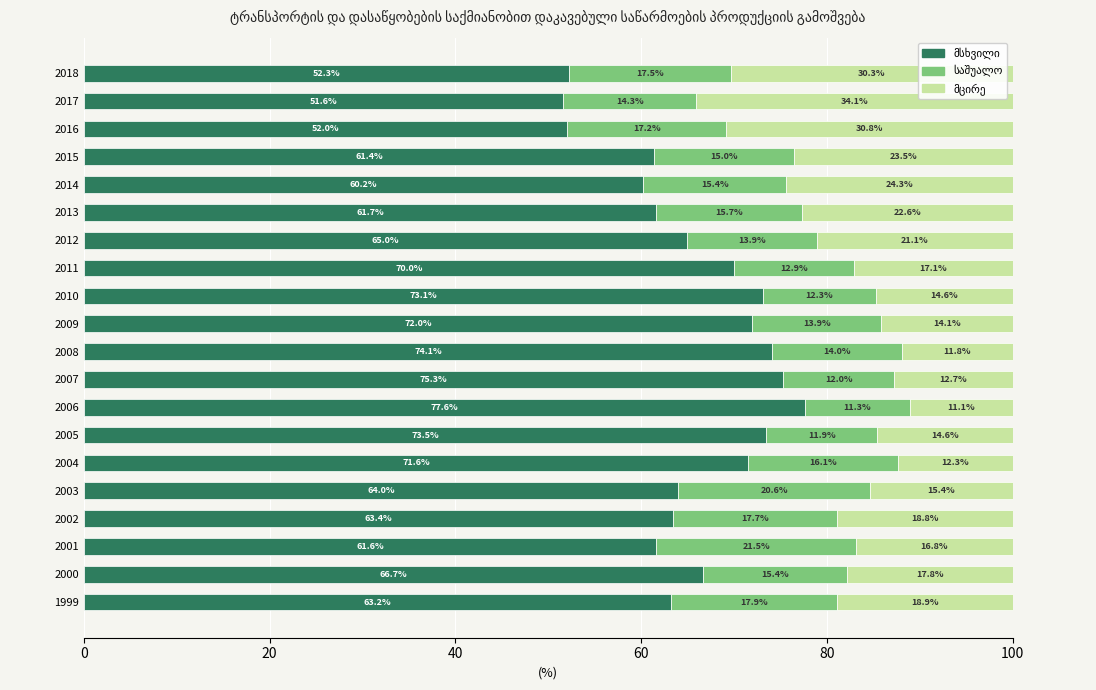

What is the total value across all series at 2012?

100.0